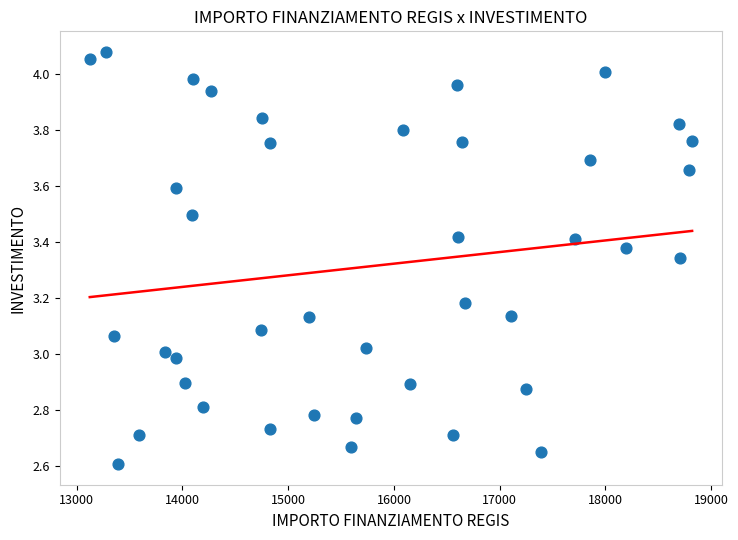

What is the range of X values (max minus min)?

5696.0